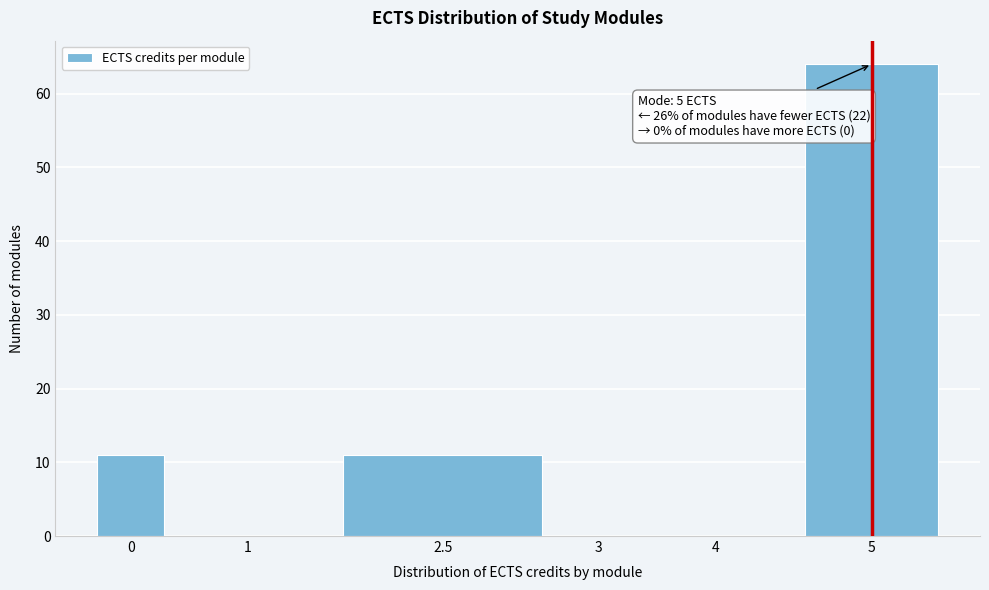

Reading left to right, transcribe all the data shown in this chart.

0=11	1=0	2.5=11	3=0	4=0	5=64